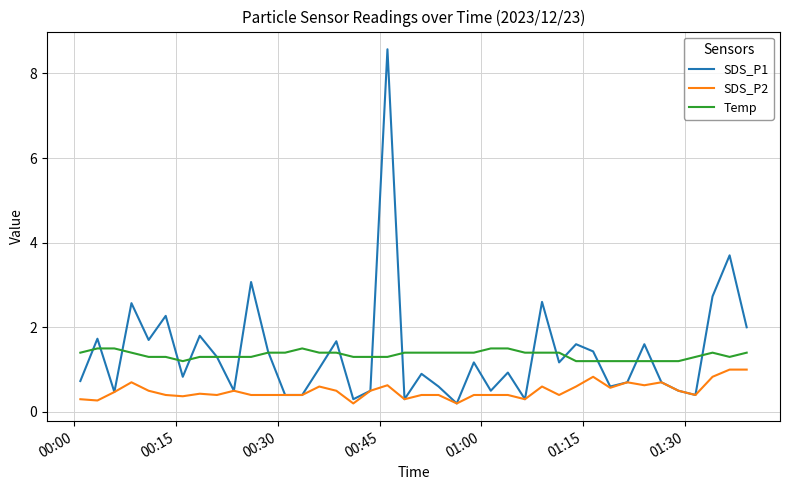

Which series has the widest spread of values?

SDS_P1